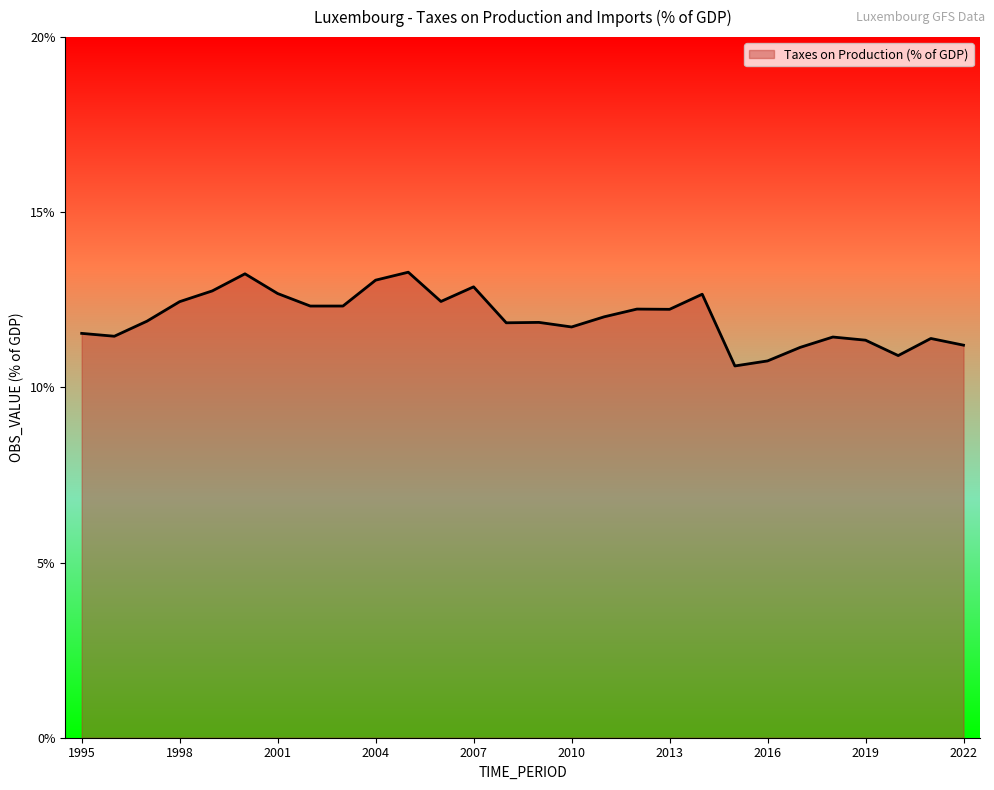

What is the minimum value shown in the chart?

10.6